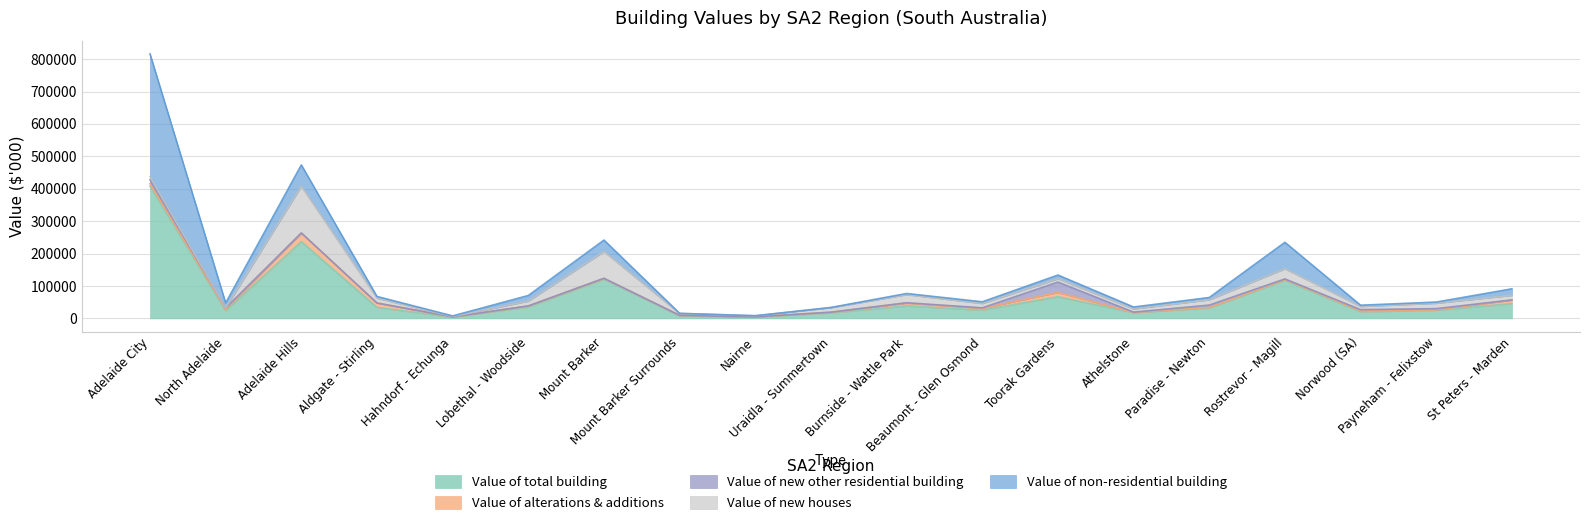

What are all the series names shown in the legend?

Value of total building, Value of alterations & additions, Value of new other residential building, Value of new houses, Value of non-residential building